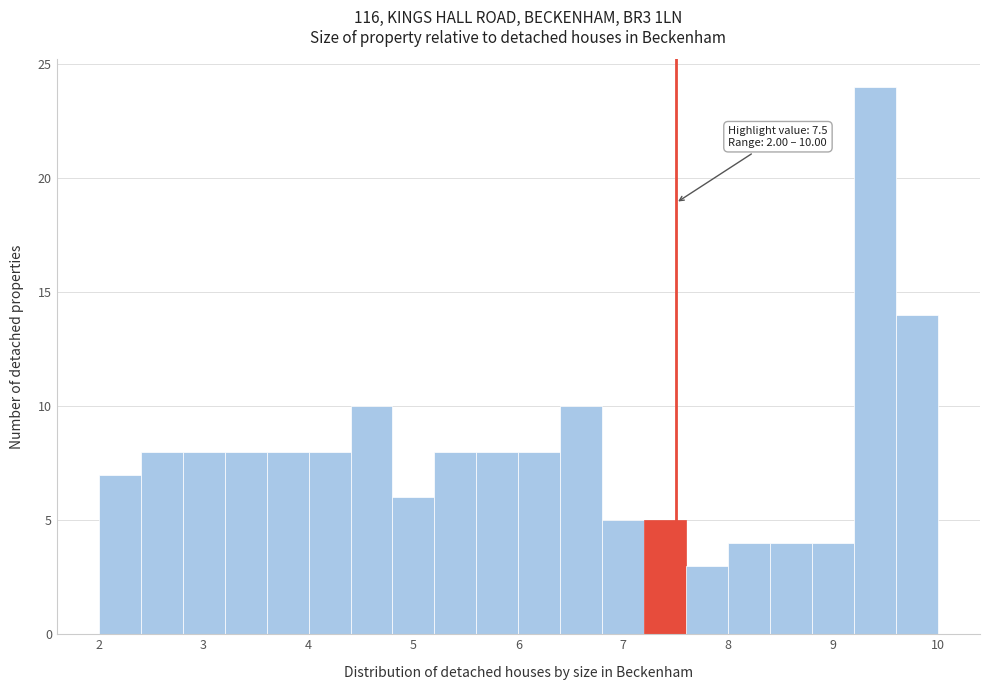

Which range on the x-axis has the tallest bar?

9.2 to 9.6